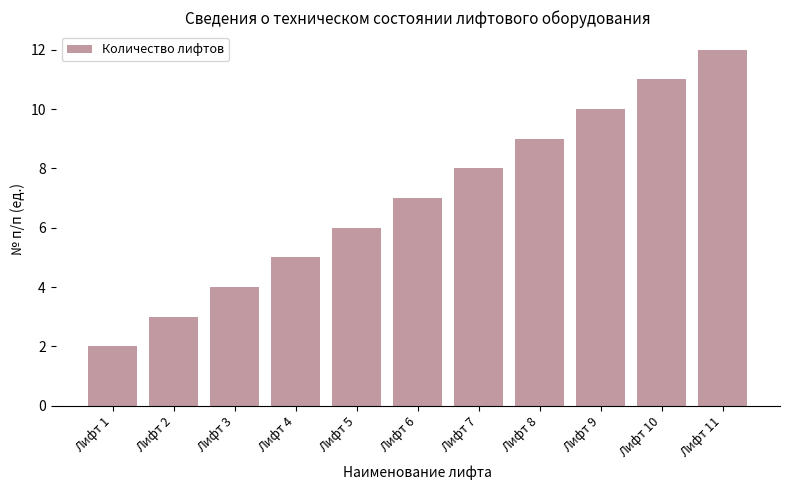

Rank the categories by value from lowest to highest.

Лифт 1, Лифт 2, Лифт 3, Лифт 4, Лифт 5, Лифт 6, Лифт 7, Лифт 8, Лифт 9, Лифт 10, Лифт 11